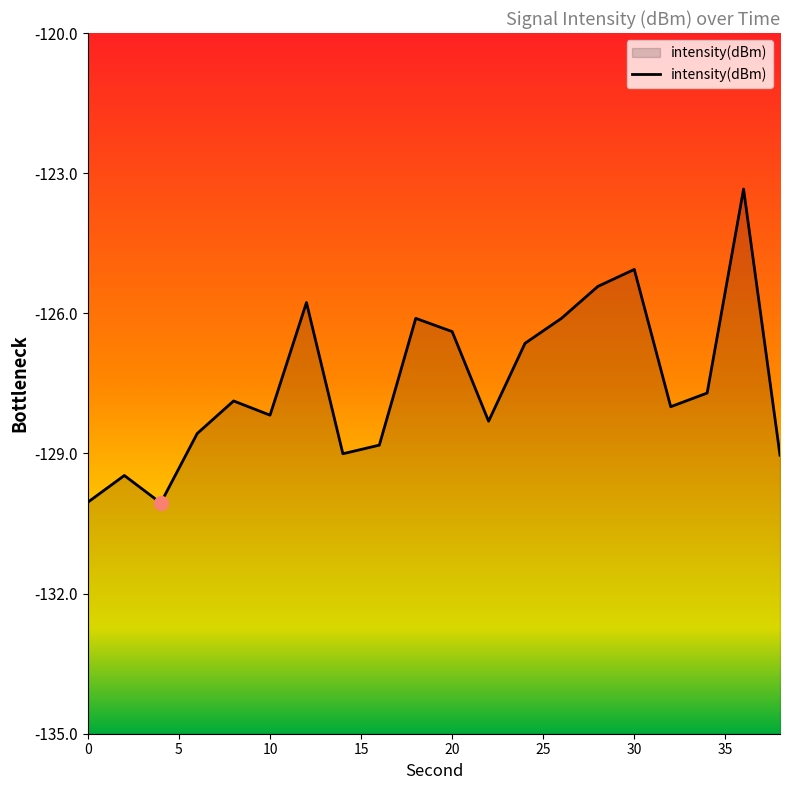

What is the smallest value displayed?

-130.1